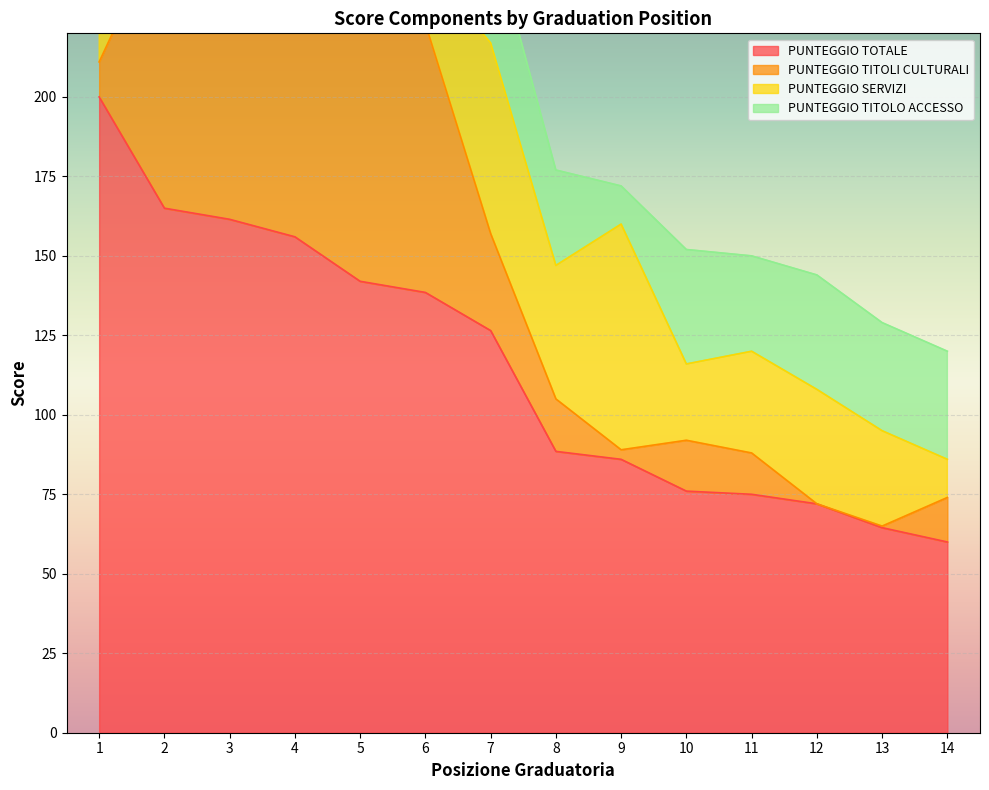

What are all the series names shown in the legend?

PUNTEGGIO TOTALE, PUNTEGGIO TITOLI CULTURALI, PUNTEGGIO SERVIZI, PUNTEGGIO TITOLO ACCESSO